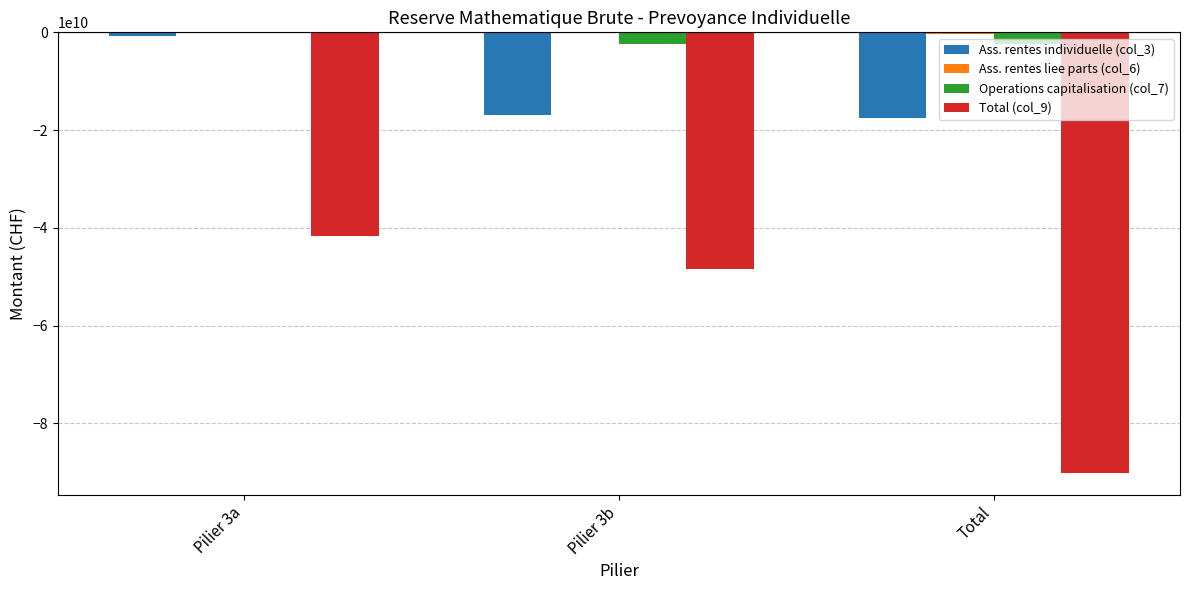

Is it true that Total (col_9) equals -146904586313 at Total?

False